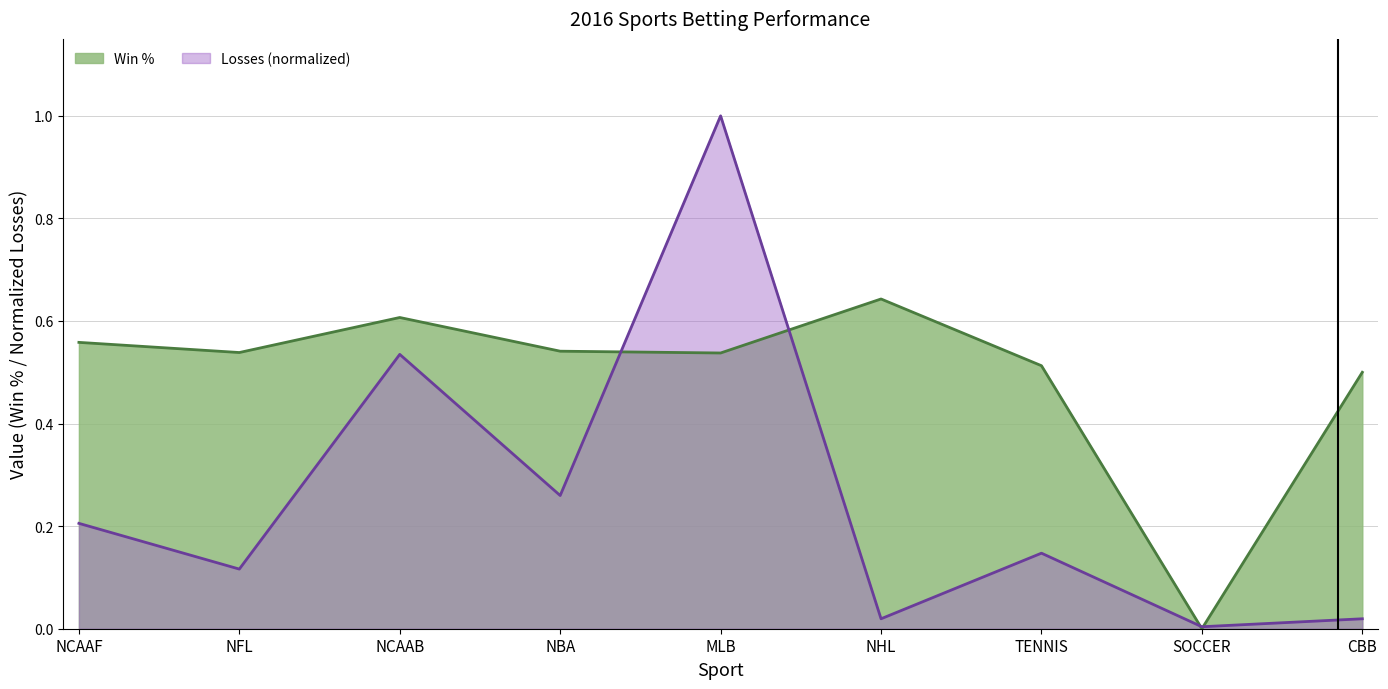

What is the label of the 1st point from the right?

CBB